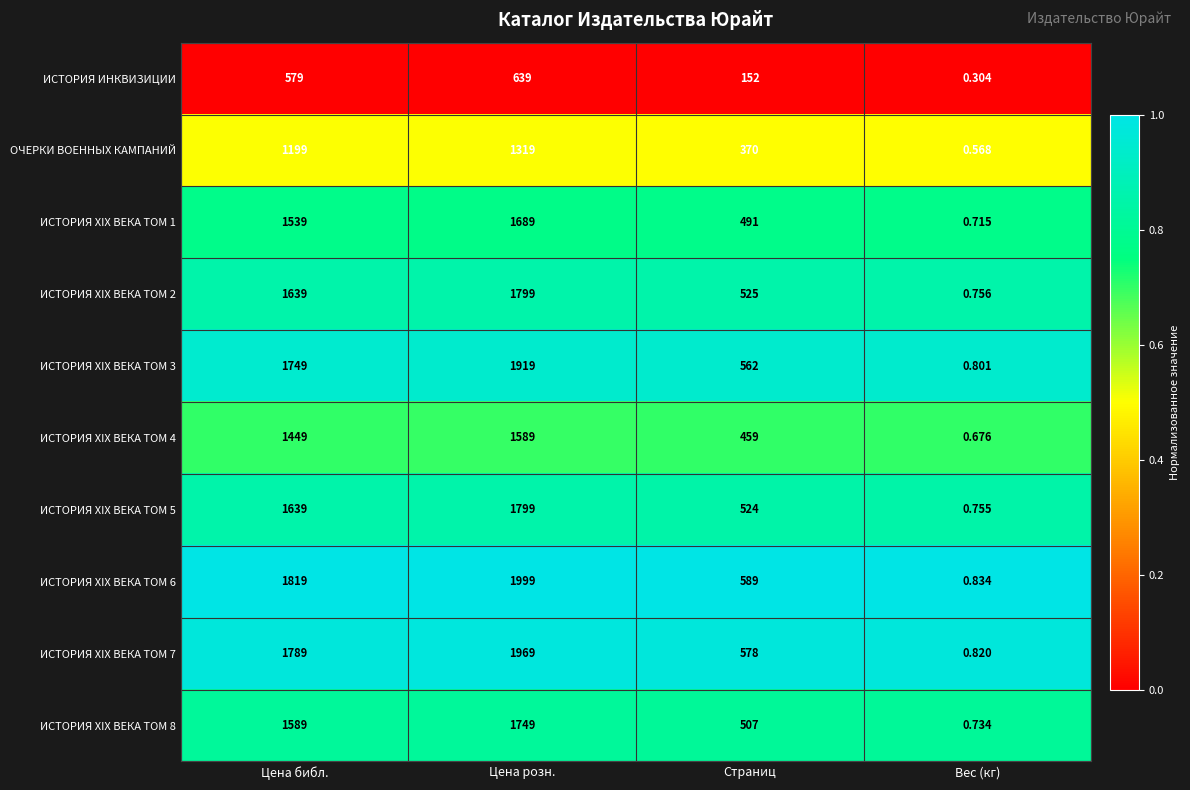

How many series are shown in this chart?

10